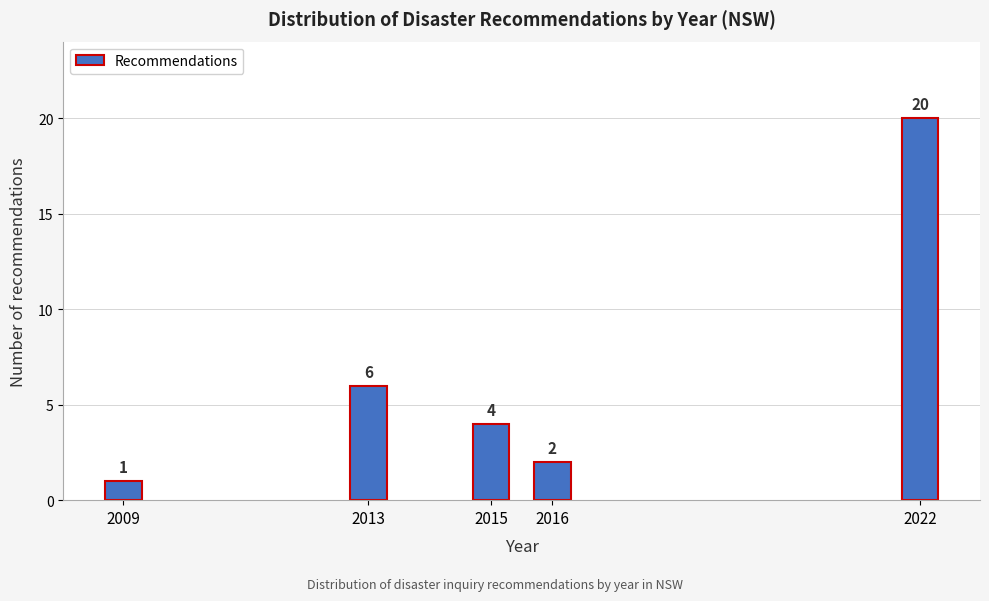

Reading left to right, list all the values displayed in this chart.

1	6	4	2	20